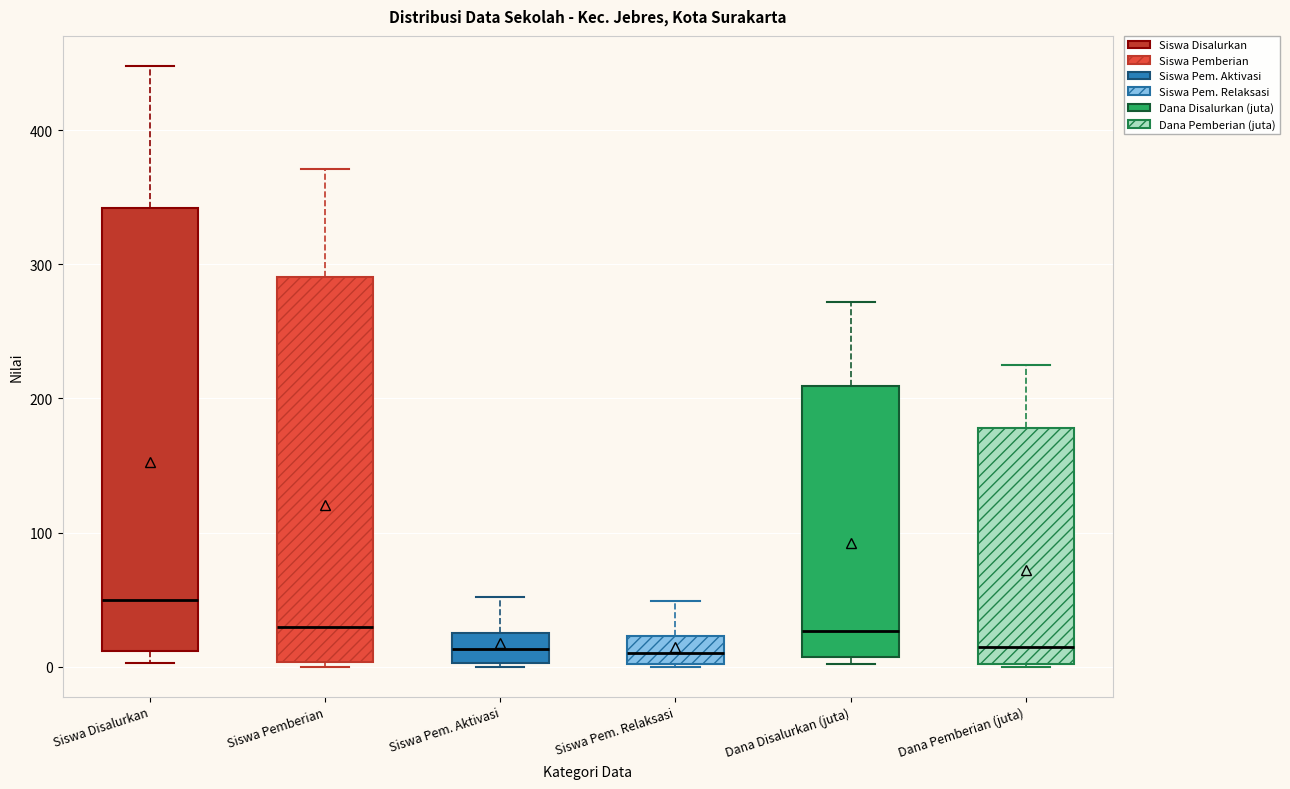

Reading left to right, read every box against the y-axis: the position of its median line, the range the box covers, and the ends of its whiskers. The values are not printed on the chart, so give them approximately, as read against the axis.

Siswa Disalurkan: median 50, box 10 to 340, whiskers 0 to 450
Siswa Pemberian: median 30, box 0 to 290, whiskers 0 (just below the box's lower edge) to 370
Siswa Pem. Aktivasi: median 10, box 0 to 30, whiskers 0 to 50
Siswa Pem. Relaksasi: median 10, box 0 to 20, whiskers 0 to 50
Dana Disalurkan (juta): median 30, box 10 to 210, whiskers 0 to 270
Dana Pemberian (juta): median 10, box 0 to 180, whiskers 0 to 230